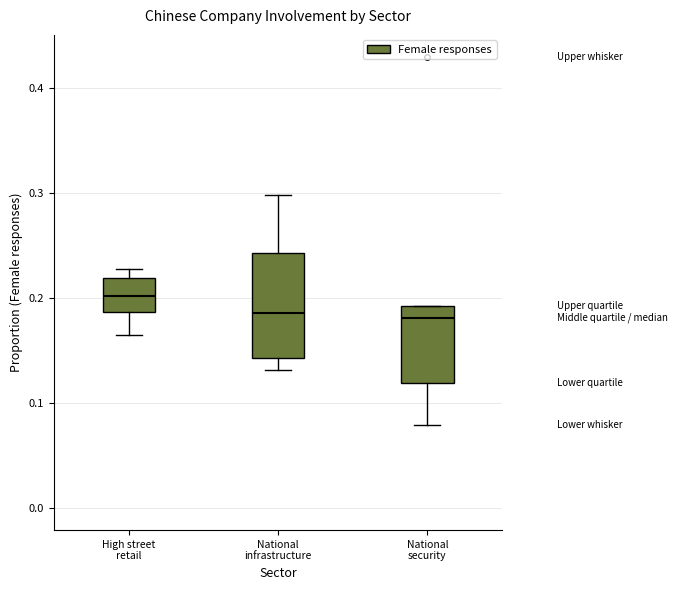

Where does the median line of the box for High street retail sit on the y-axis? The values are not printed on the chart, so give them approximately, as read against the axis.

0.20